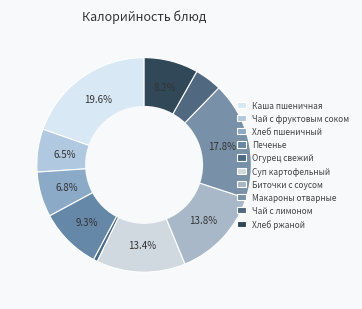

How many slices are in this pie chart?

10